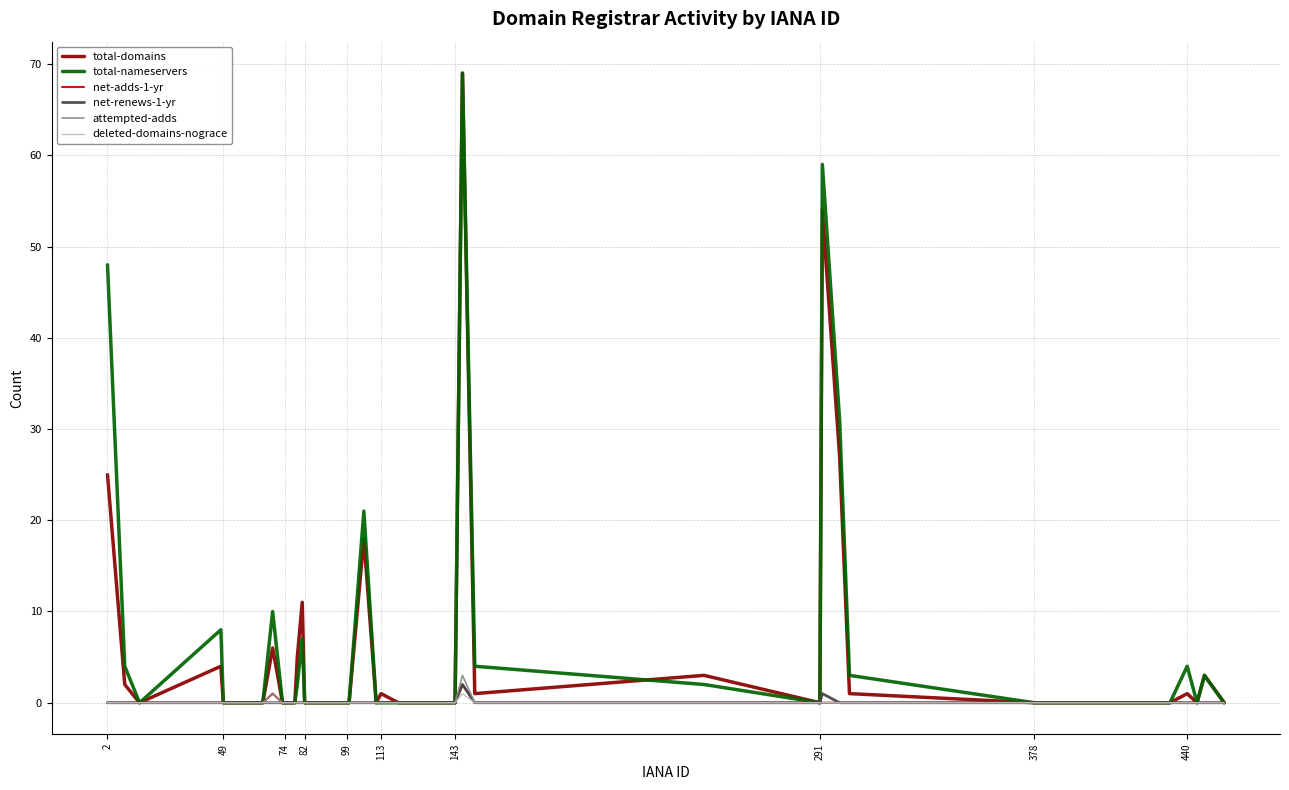

What is the maximum value shown in the chart?

69